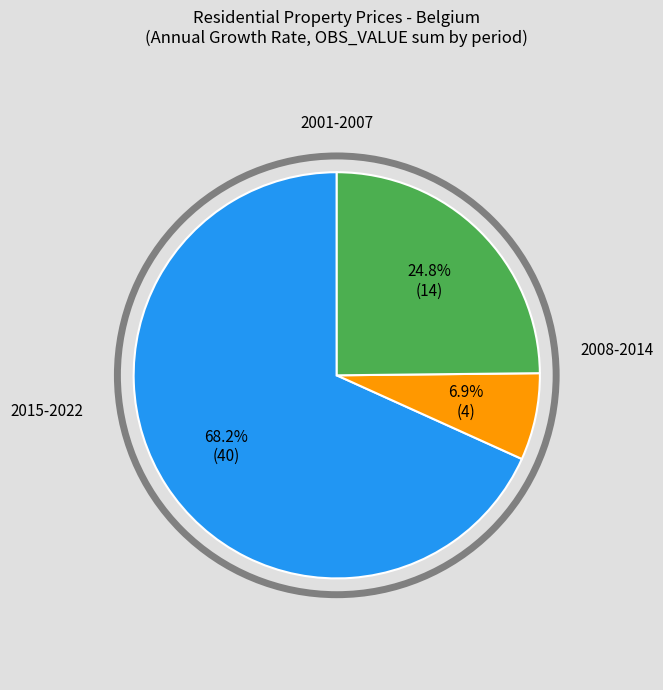

Is there a majority slice in this chart?

Yes